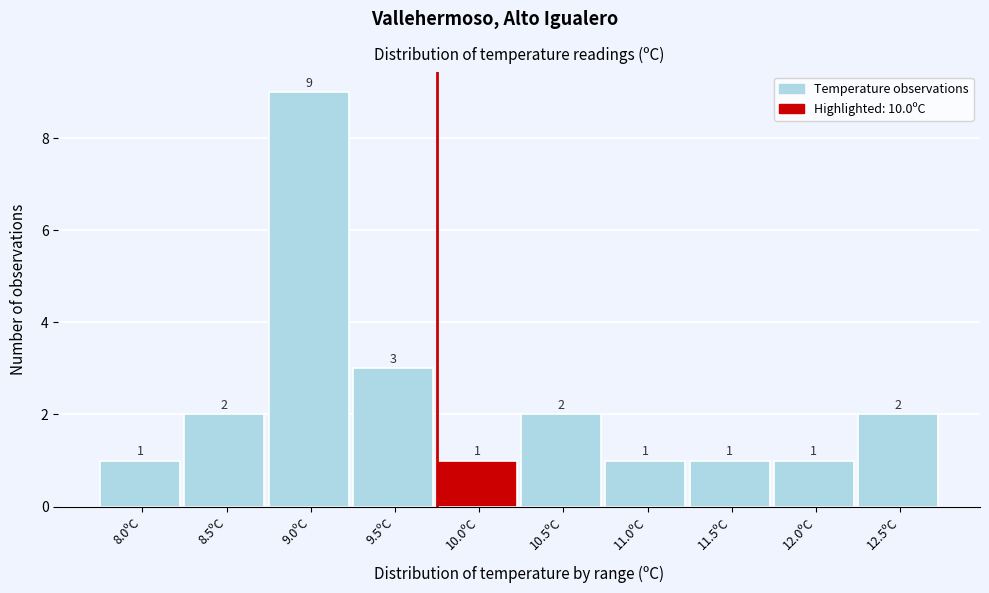

Reading left to right, extract all data points from this chart.

1	2	9	3	1	2	1	1	1	2